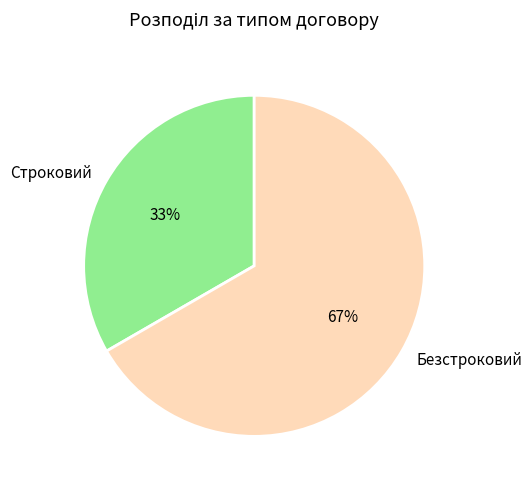

Which category has the smallest portion of the pie?

Строковий